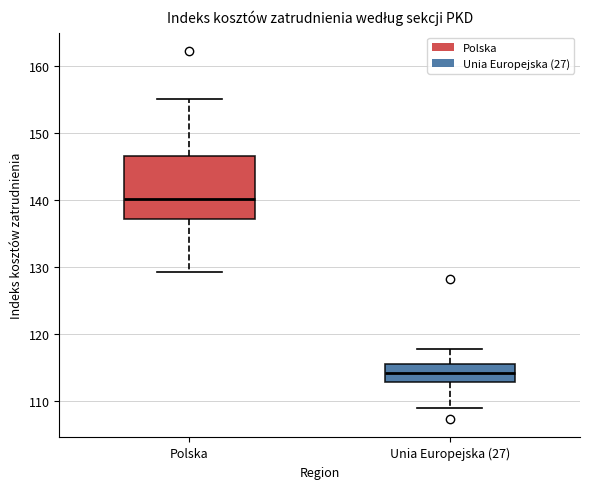

Which box has the highest median line?

Polska